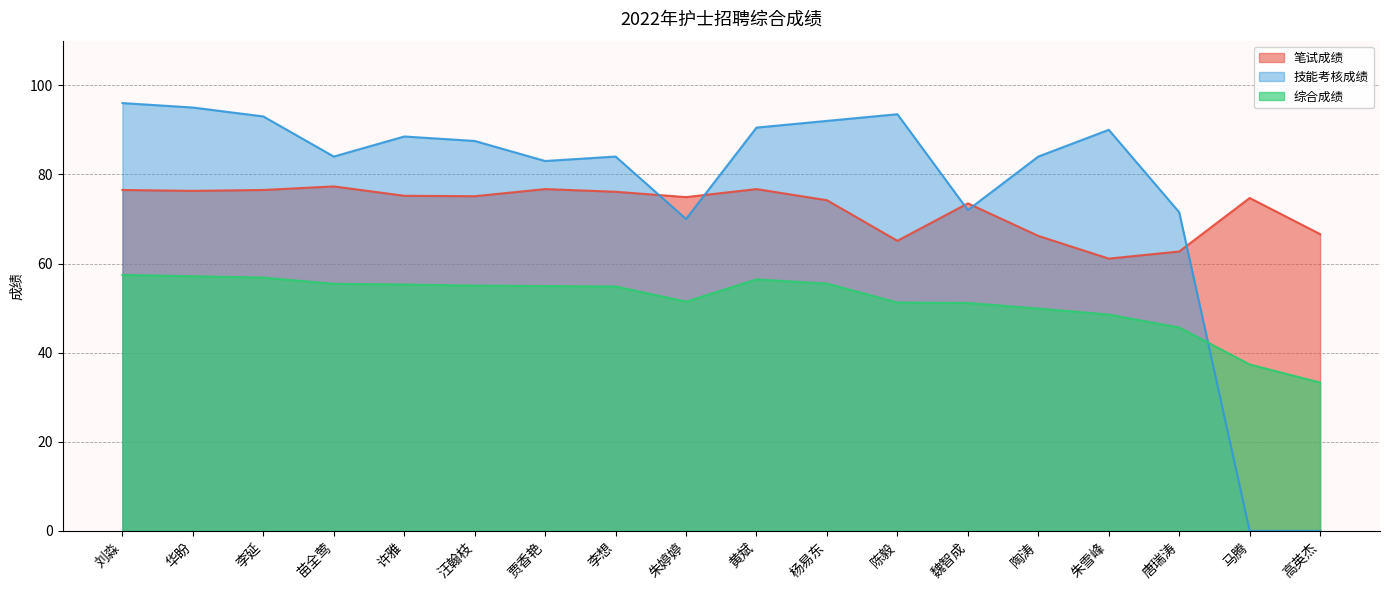

Is the value of 技能考核成绩 at 许雅 greater than the value of 笔试成绩 at 刘淼?

Yes